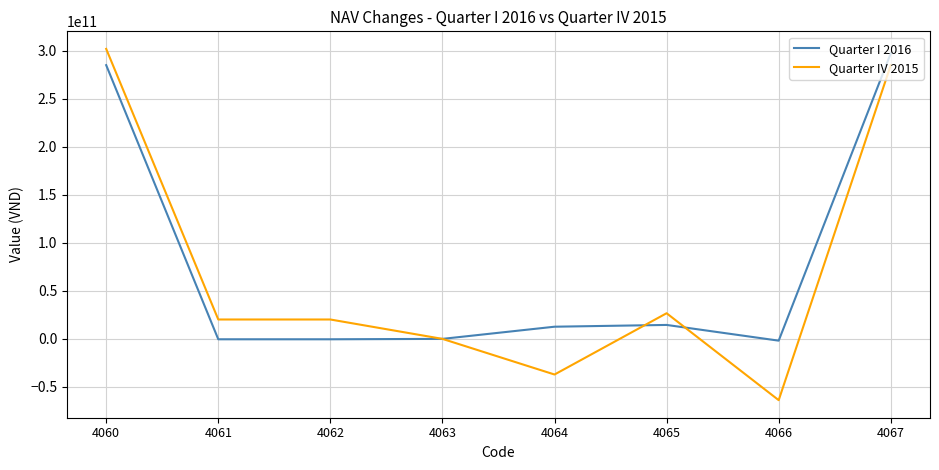

Count the number of data series in this chart.

2